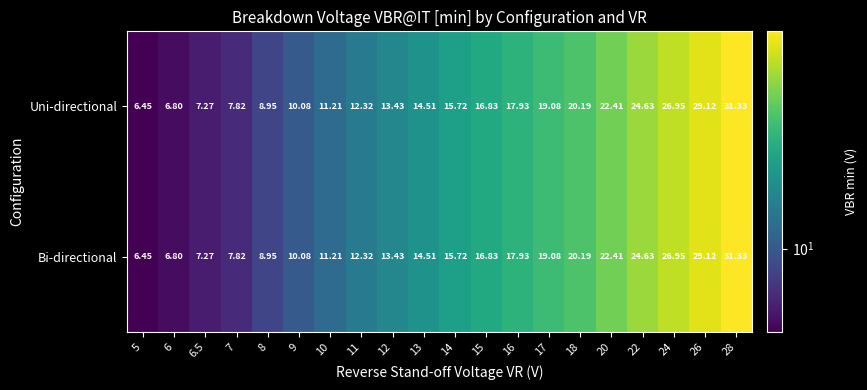

Is the value of Bi-directional at 22 greater than the value of Uni-directional at 10?

Yes